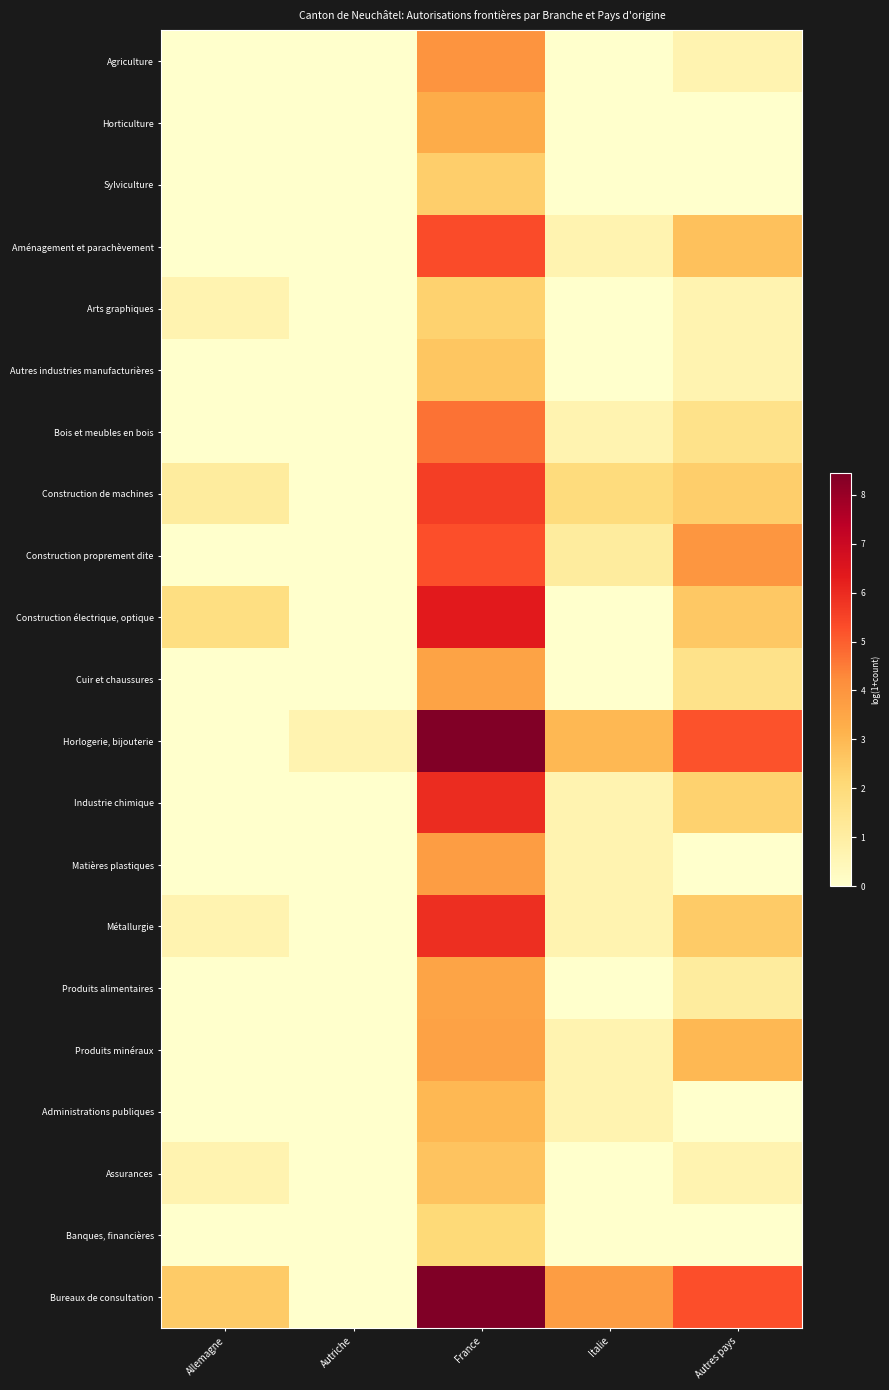

At France, list the series in order from smallest to largest.

Banques, financières, Arts graphiques, Sylviculture, Autres industries manufacturières, Assurances, Administrations publiques, Horticulture, Produits alimentaires, Cuir et chaussures, Produits minéraux, Matières plastiques, Agriculture, Bois et meubles en bois, Construction proprement dite, Aménagement et parachèvement, Construction de machines, Métallurgie, Industrie chimique, Construction électrique, optique, Horlogerie, bijouterie, Bureaux de consultation